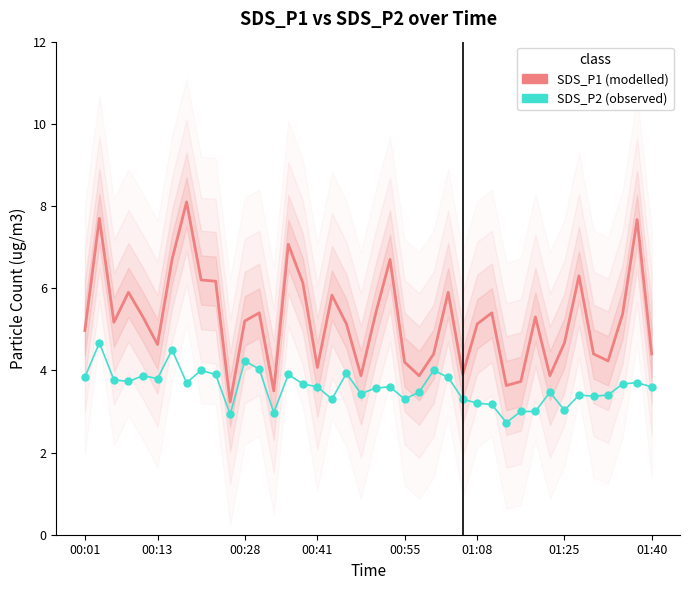

Which series changed the most between 13 and 15?

SDS_P1 (modelled)